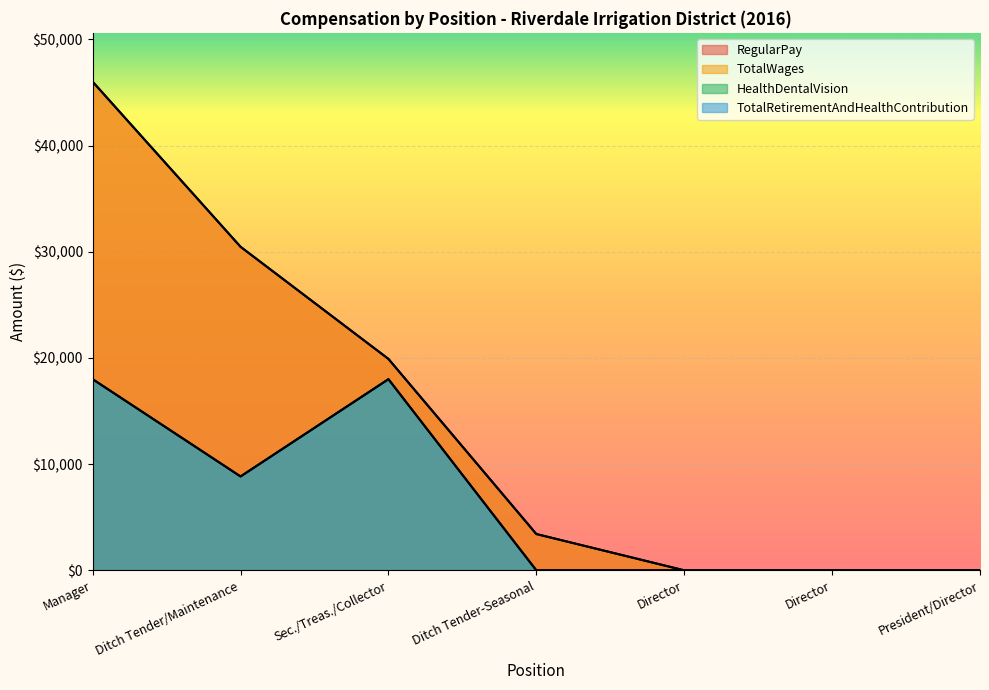

What is the approximate value of HealthDentalVision at Ditch Tender/Maintenance?

8842